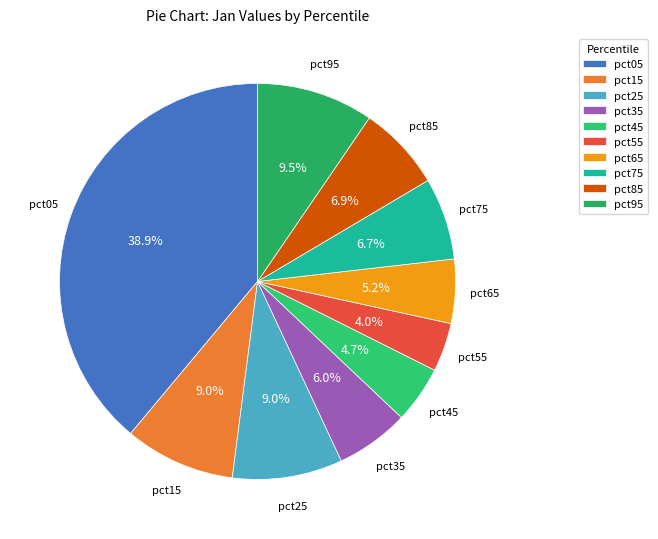

What is the smallest slice in the pie chart?

pct55